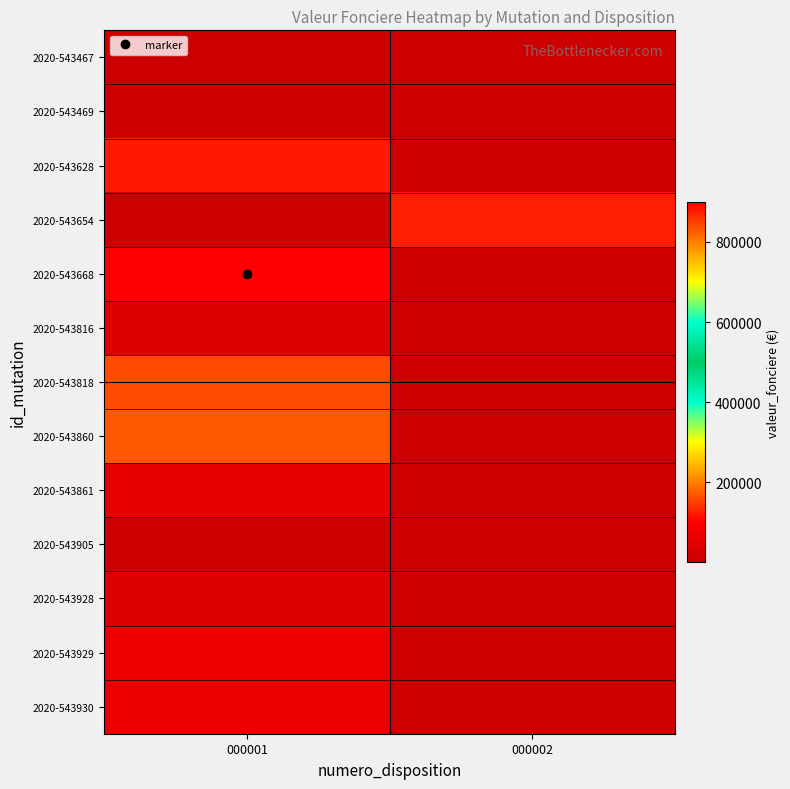

True or false: 2020-543861 has a value of 26931.9 at 000001.

False